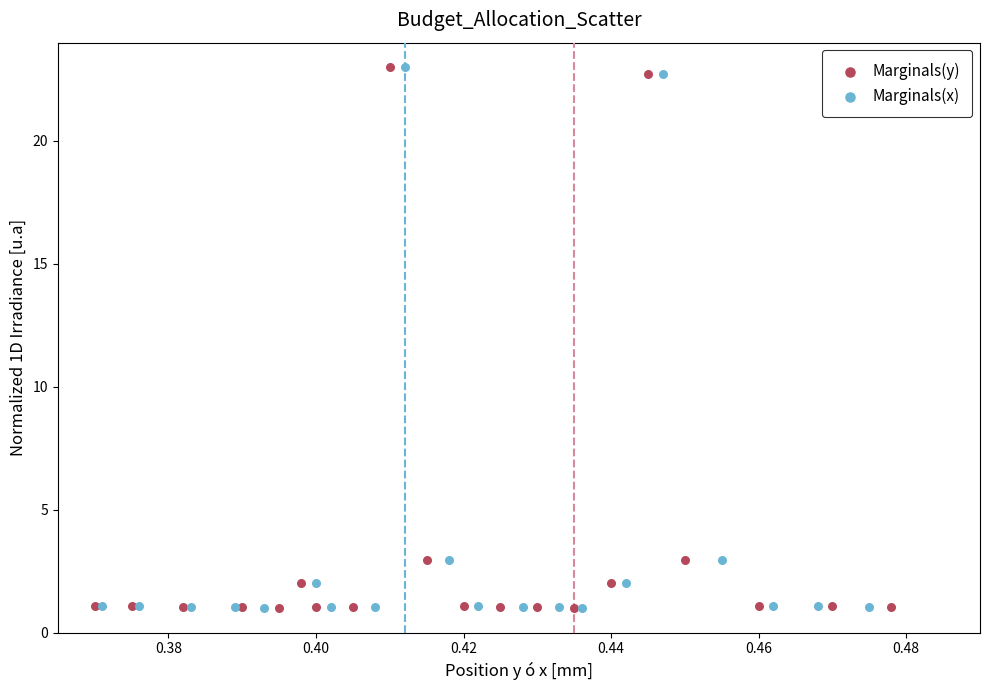

What are all the series names shown in the legend?

Marginals(y), Marginals(x)